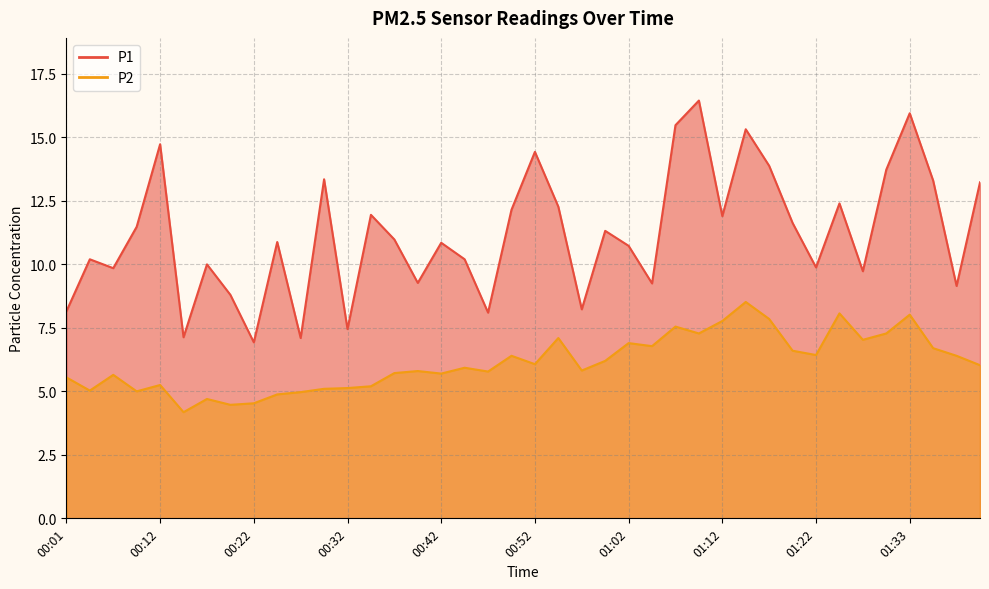

Reading right to left, list all the values displayed in this chart.

P1: 13.2	9.2	13.3	15.9	13.7	9.7	12.4	9.9	11.6	13.9	15.3	11.9	16.4	15.5	9.2	10.7	11.3	8.2	12.3	14.4	12.2	8.1	10.2	10.8	9.3	11.0	11.9	7.5	13.3	7.1	10.9	6.9	8.8	10.0	7.1	14.7	11.5	9.8	10.2	8.2
P2: 6.0	6.4	6.7	8.0	7.3	7.0	8.1	6.4	6.6	7.8	8.5	7.8	7.3	7.5	6.8	6.9	6.2	5.8	7.1	6.1	6.4	5.8	5.9	5.7	5.8	5.7	5.2	5.1	5.1	5.0	4.9	4.5	4.5	4.7	4.2	5.2	5.0	5.7	5.0	5.5